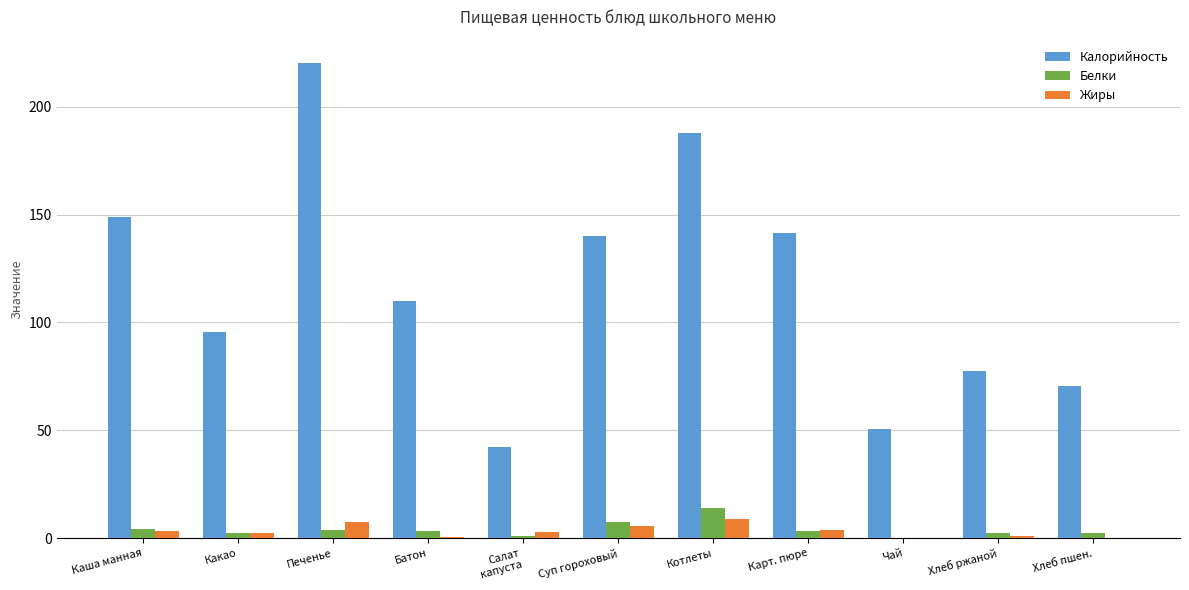

Is the value of Белки at Печенье greater than the value of Калорийность at Хлеб ржаной?

No